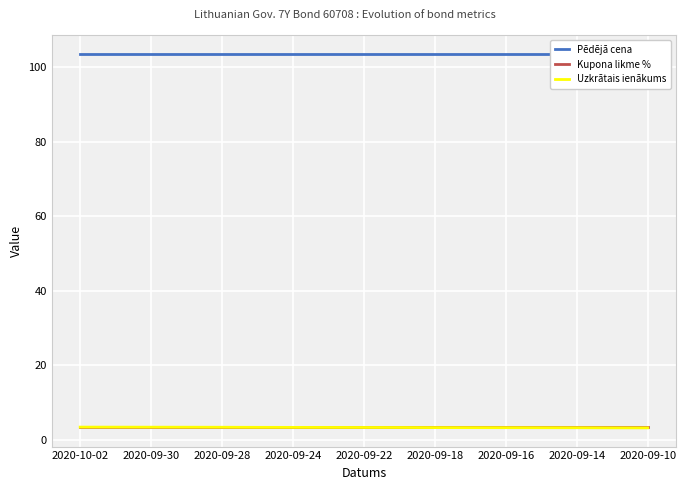

Reading left to right, extract all data points from this chart.

Pēdējā cena: 103.6	103.6	103.6	103.6	103.6	103.6	103.6	103.6	103.6	103.6	103.6	103.6	103.6	103.6	103.6	103.6	103.6
Kupona likme %: 3.4	3.4	3.4	3.4	3.4	3.4	3.4	3.4	3.4	3.4	3.4	3.4	3.4	3.4	3.4	3.4	3.4
Uzkrātais ienākums: 3.4	3.4	3.4	3.4	3.4	3.3	3.3	3.3	3.3	3.3	3.3	3.3	3.2	3.2	3.2	3.2	3.2